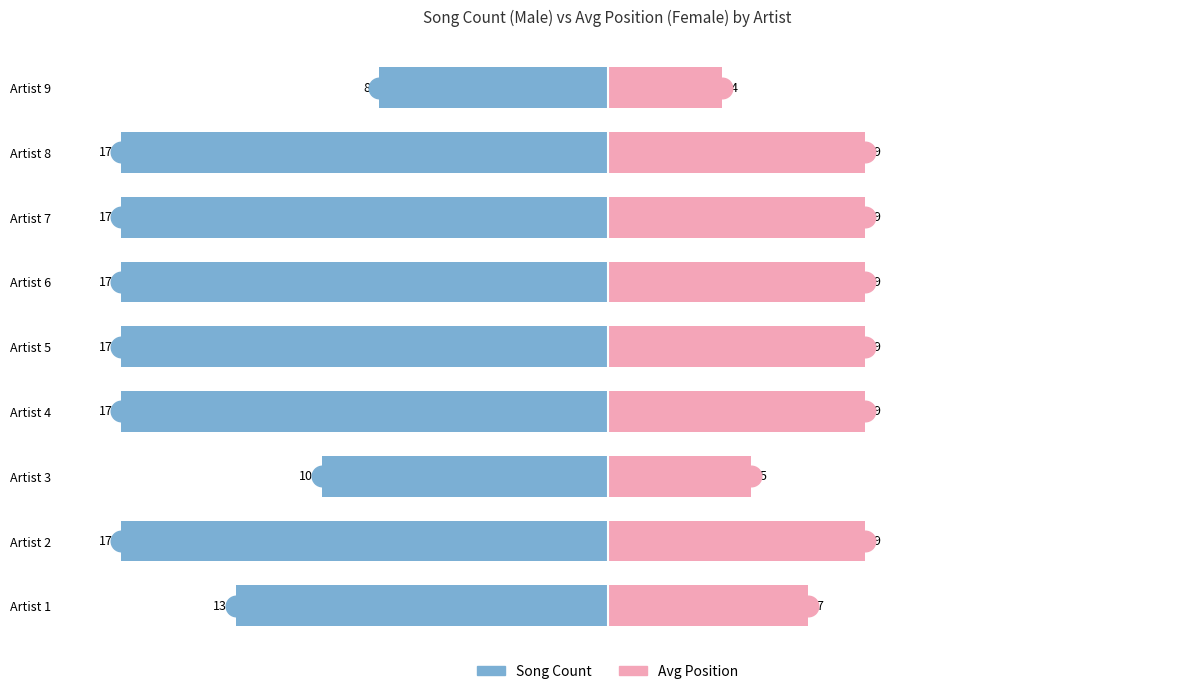

Is the value of Male at Artist 7 greater than the value of Female at Artist 3?

No